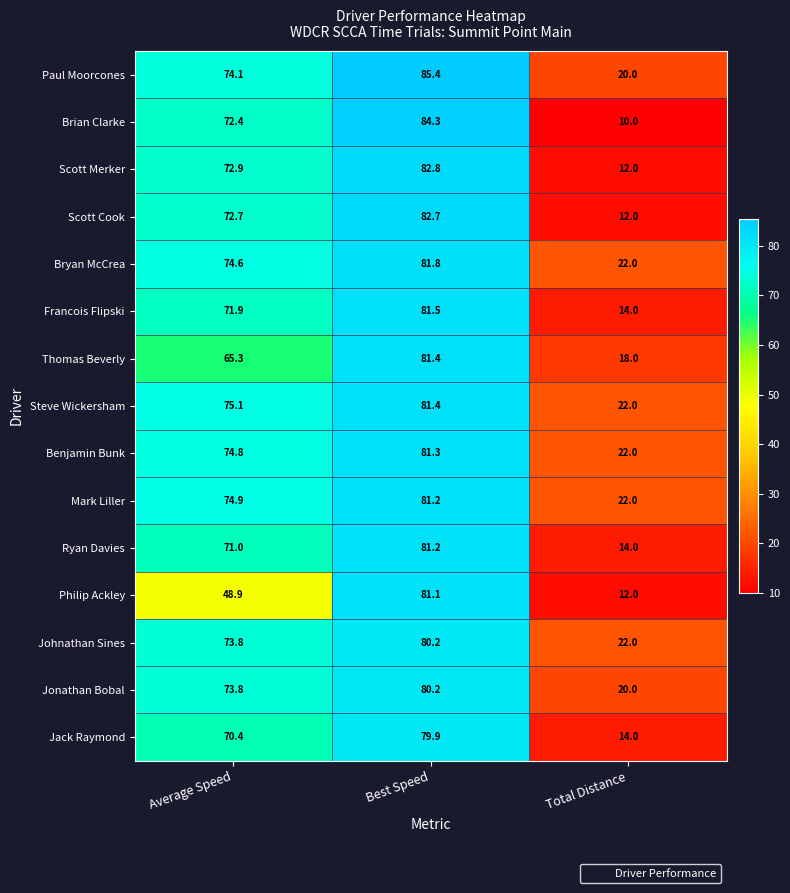

The Scott Merker series shows 54.7 at Best Speed. True or false?

False